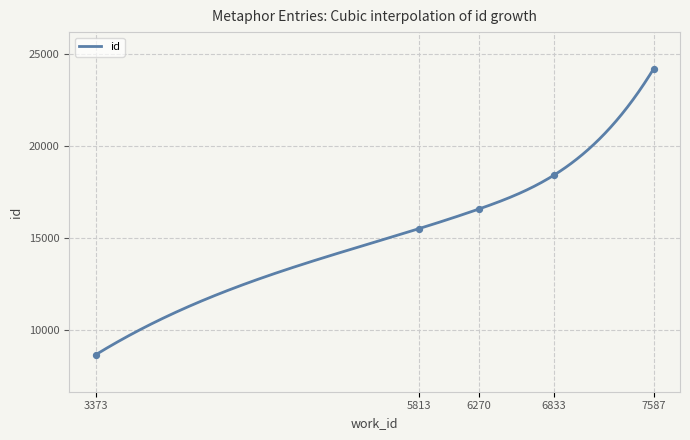

What is the change in value from 5813 to 6270?

+1115